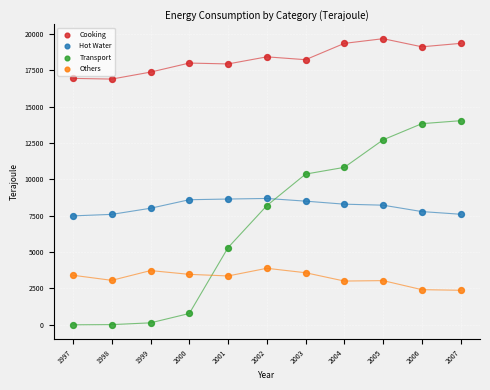

Across all series, what Y value is closest to 9837?

10363